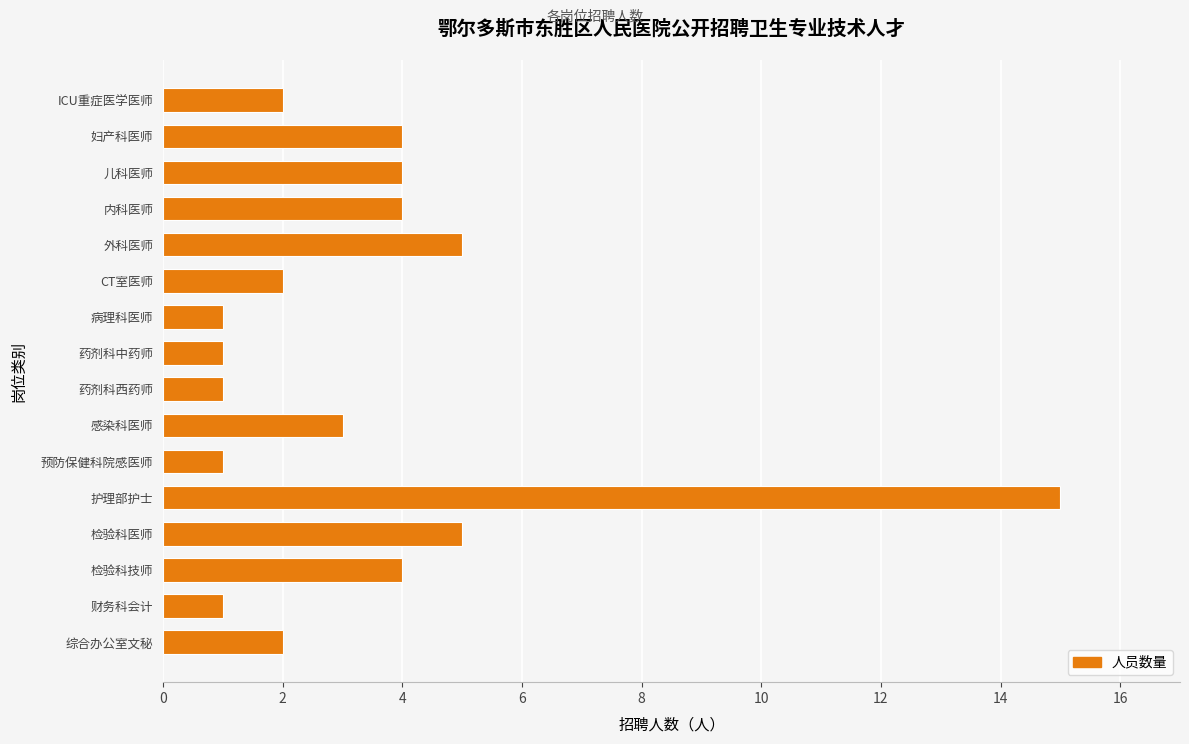

Is it true that the value at 护理部护士 is 15?

True